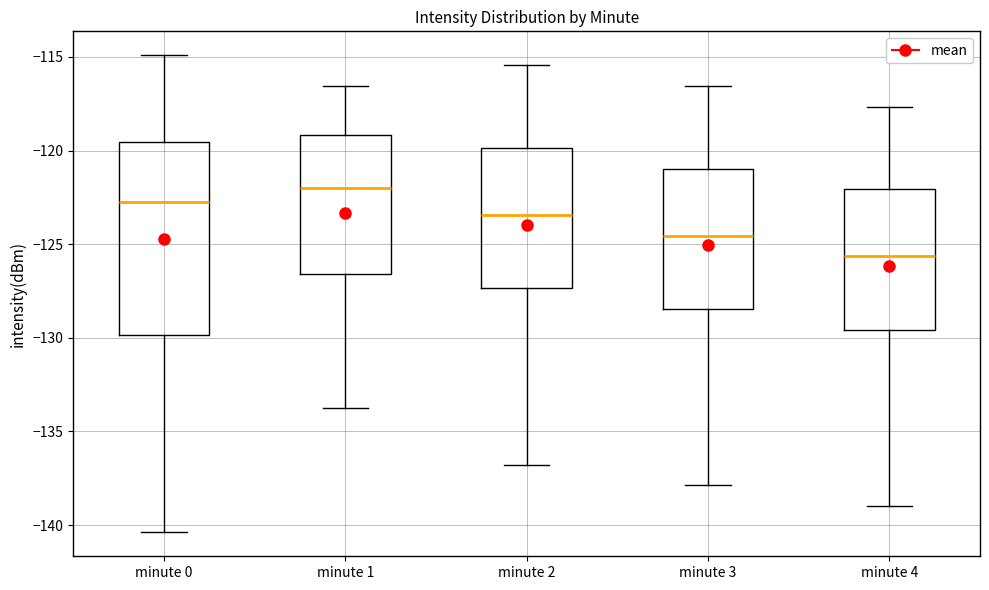

Reading left to right, read every box against the y-axis: the position of its median line, the range the box covers, and the ends of its whiskers. The values are not printed on the chart, so give them approximately, as read against the axis.

minute 0: median -122.5, box -130.0 to -119.5, whiskers -140.5 to -115.0
minute 1: median -122.0, box -126.5 to -119.0, whiskers -134.0 to -116.5
minute 2: median -123.5, box -127.5 to -120.0, whiskers -137.0 to -115.5
minute 3: median -124.5, box -128.5 to -121.0, whiskers -138.0 to -116.5
minute 4: median -125.5, box -129.5 to -122.0, whiskers -139.0 to -117.5